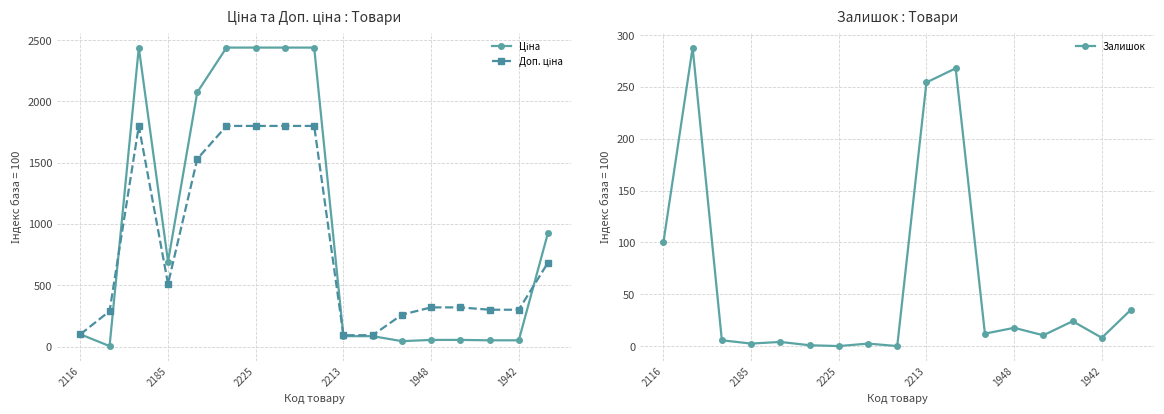

True or false: Залишок has more than 1 interior local peaks.

True